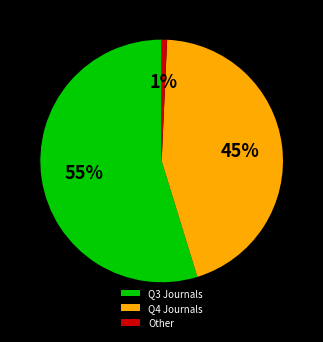

Which slice represents more than half of the pie?

Q3 Journals